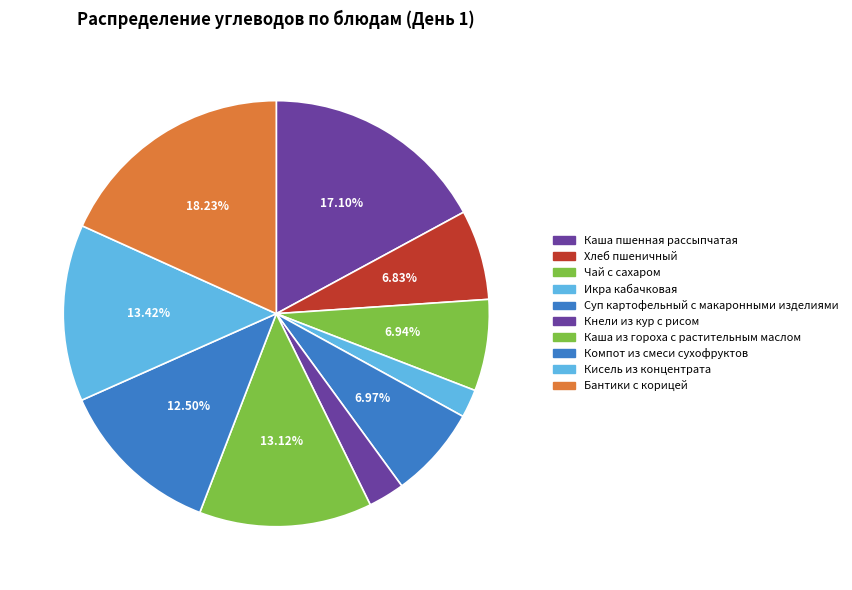

To the nearest percent, what is the difference between the largest and smallest slice percentages?

16%